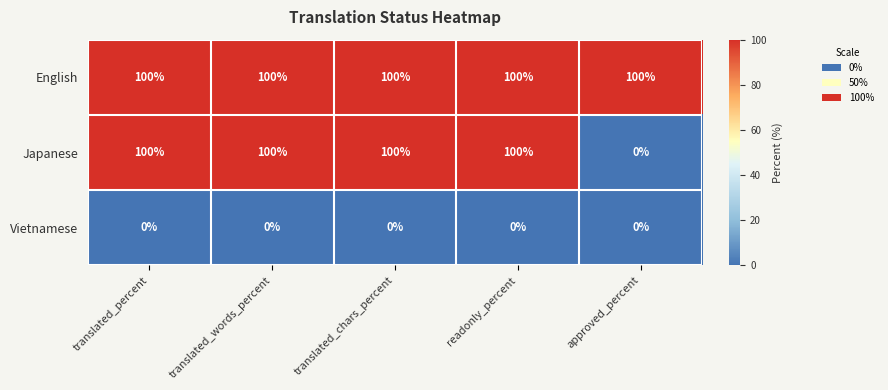

True or false: English has a value of 143 at translated_percent.

False